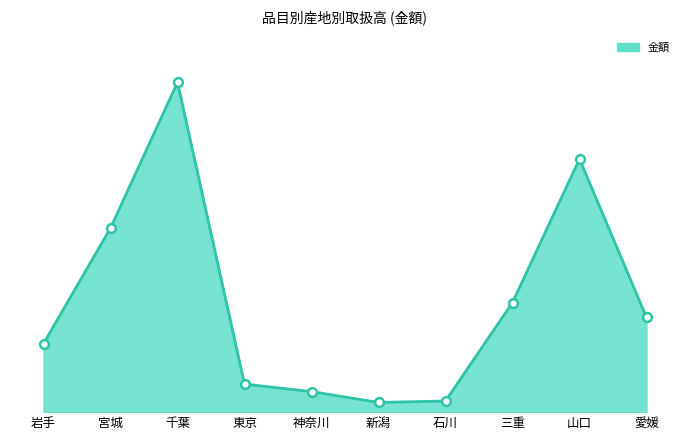

Between 山口 and 東京, which is larger?

山口